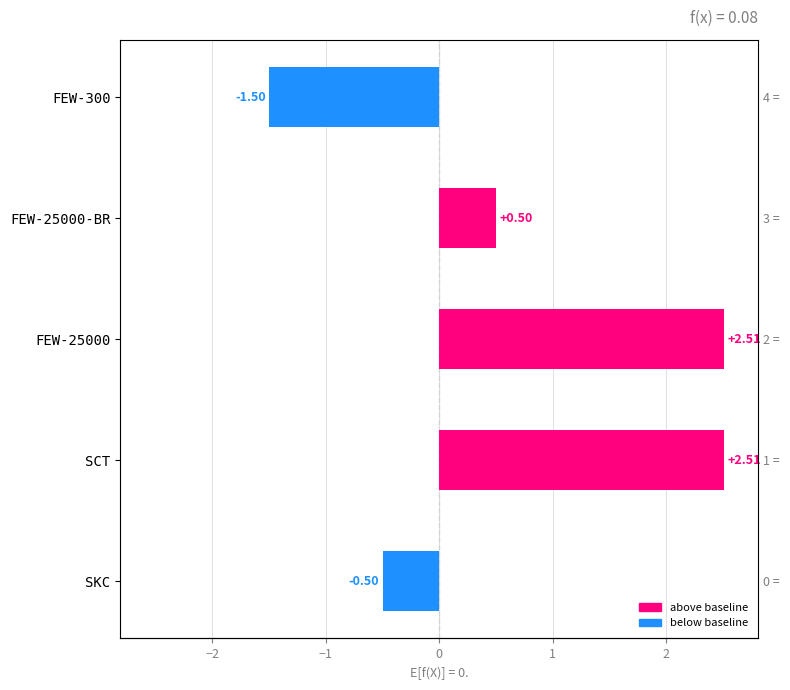

True or false: the data shows 0.5 at FEW-25000-BR.

True